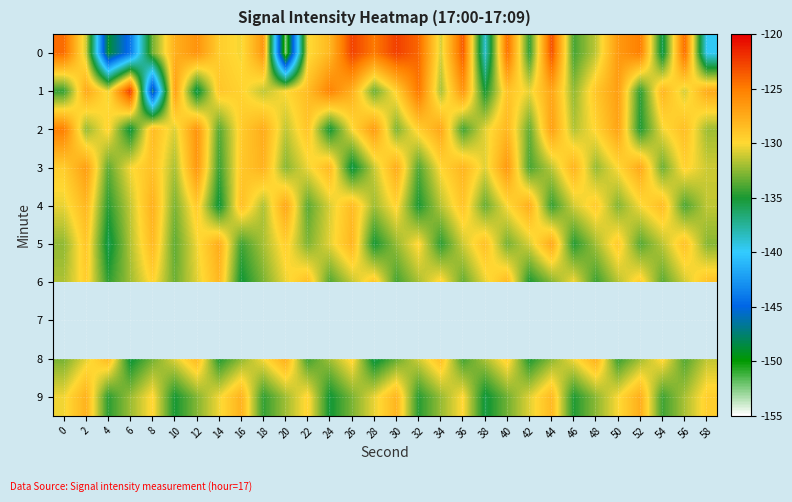

How many values in the 8 series exceed -131?

12